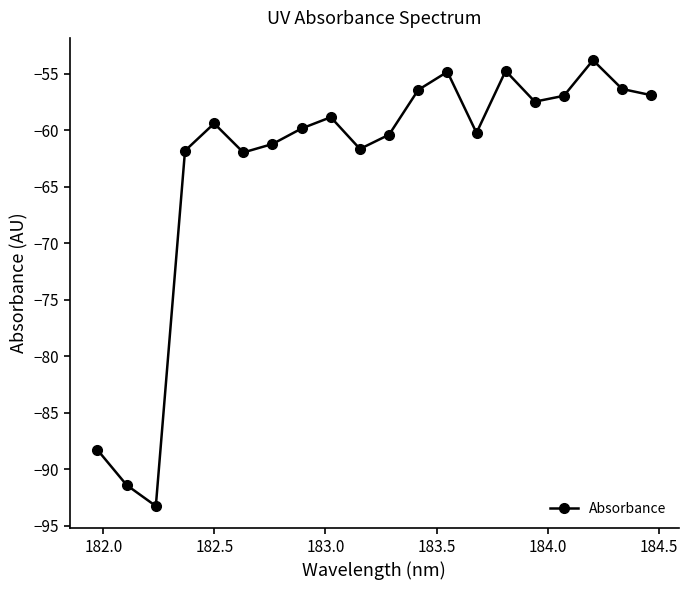

How many interior local valleys (lower than both neighbors) does the data have?

5